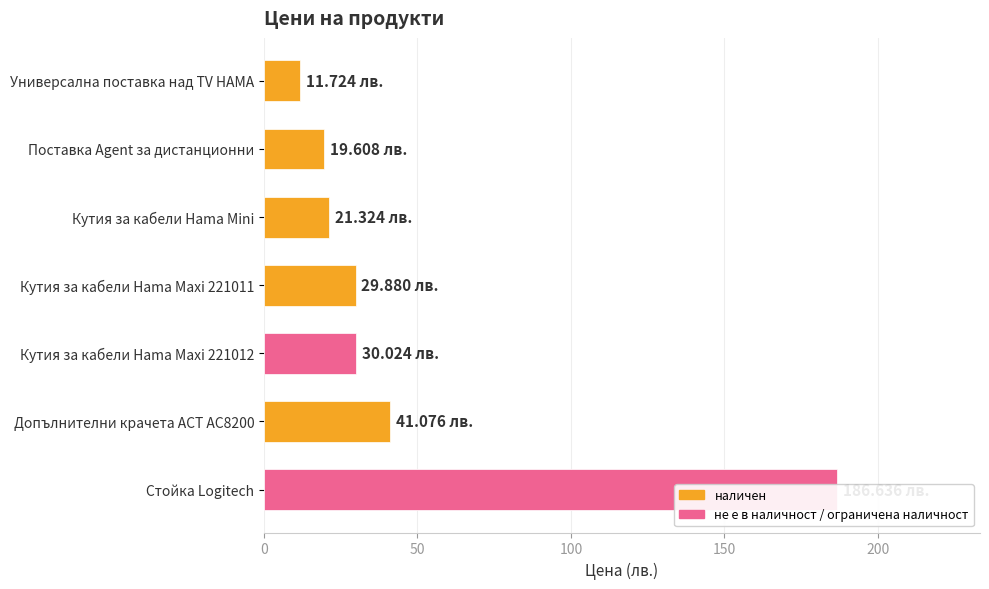

What is the value of the 7th bar from the left?

186.6